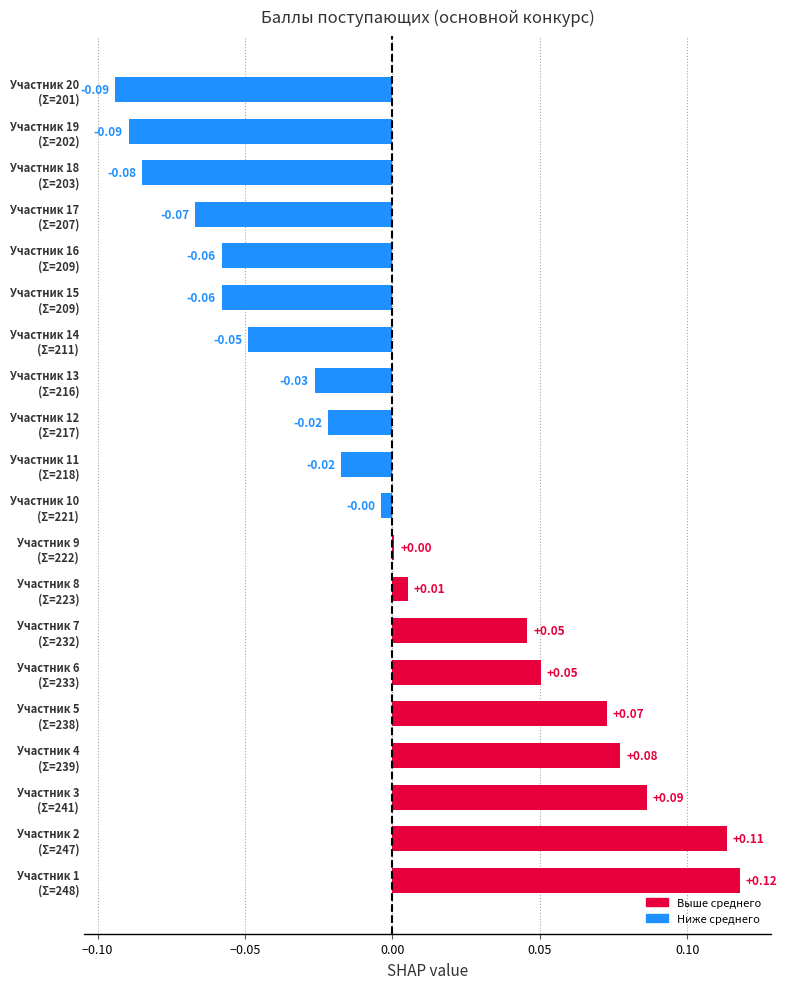

How many series are shown in this chart?

1